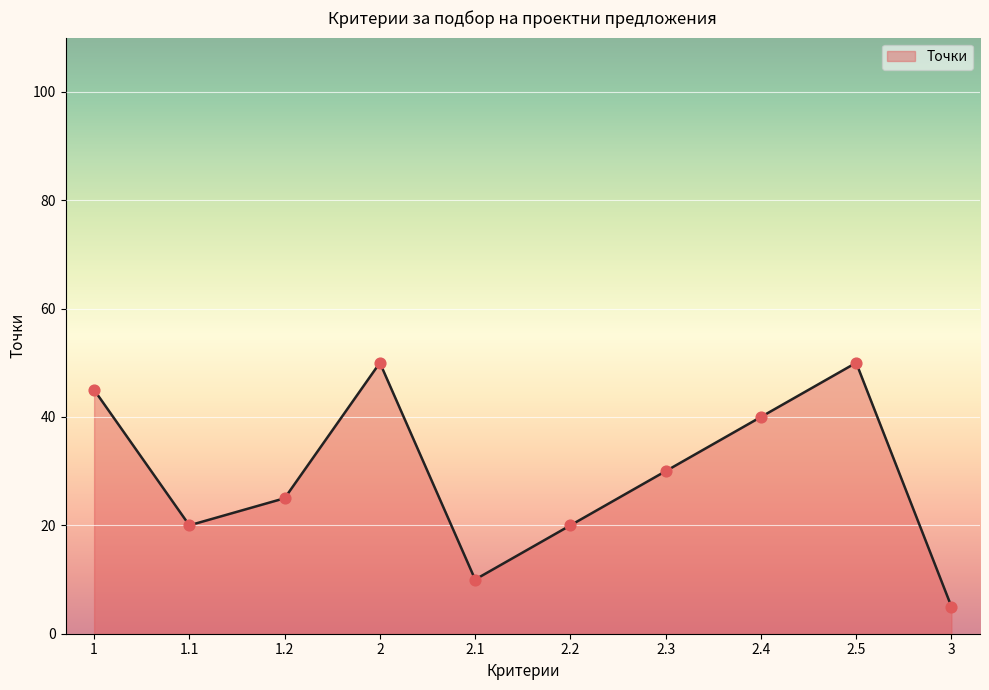

Between 2.3 and 2.4, which is larger?

2.4